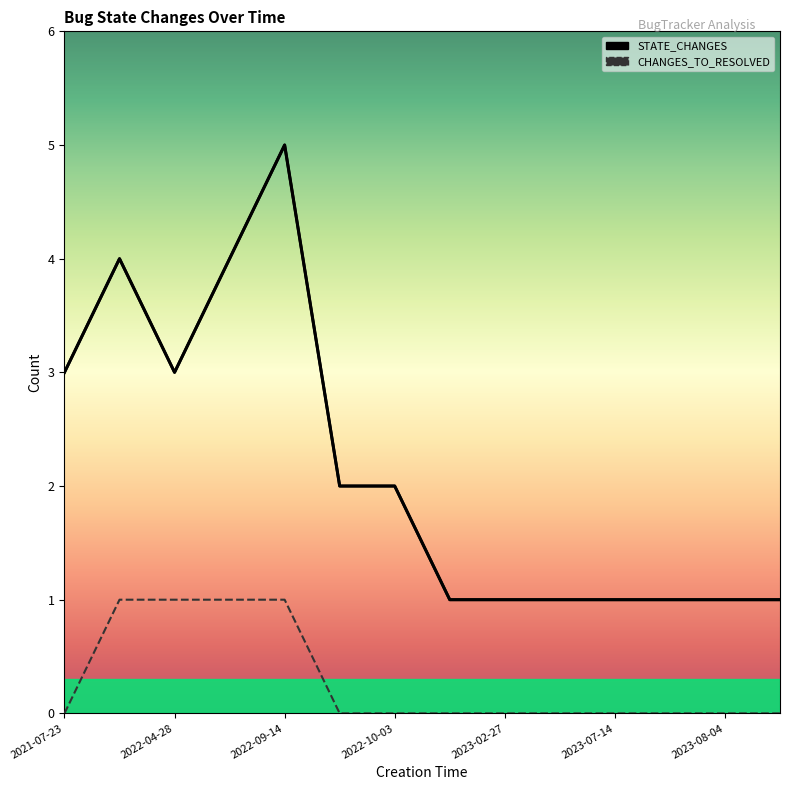

True or false: STATE_CHANGES and CHANGES_TO_RESOLVED intersect in this chart.

False